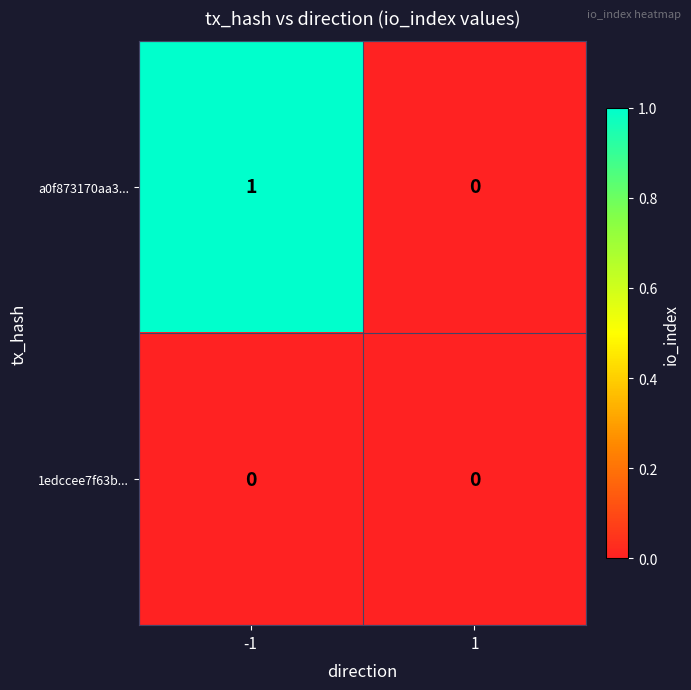

What is the spread (max minus min) of values at -1?

1